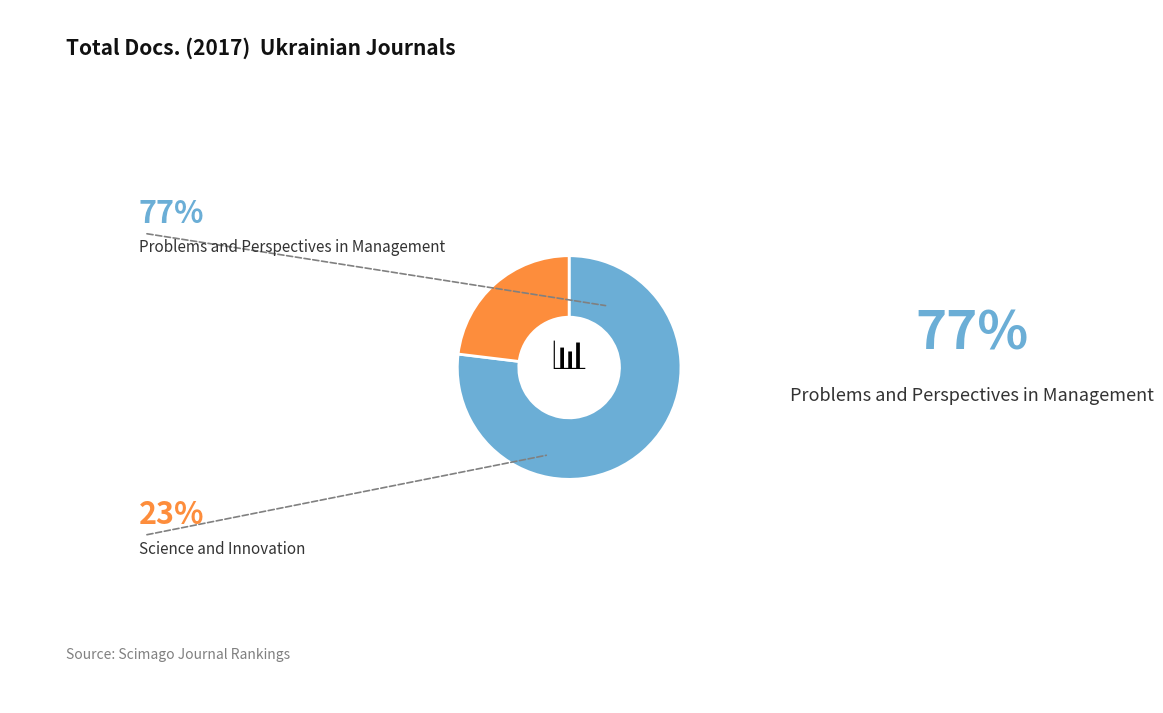

Does any single category account for the majority?

Yes